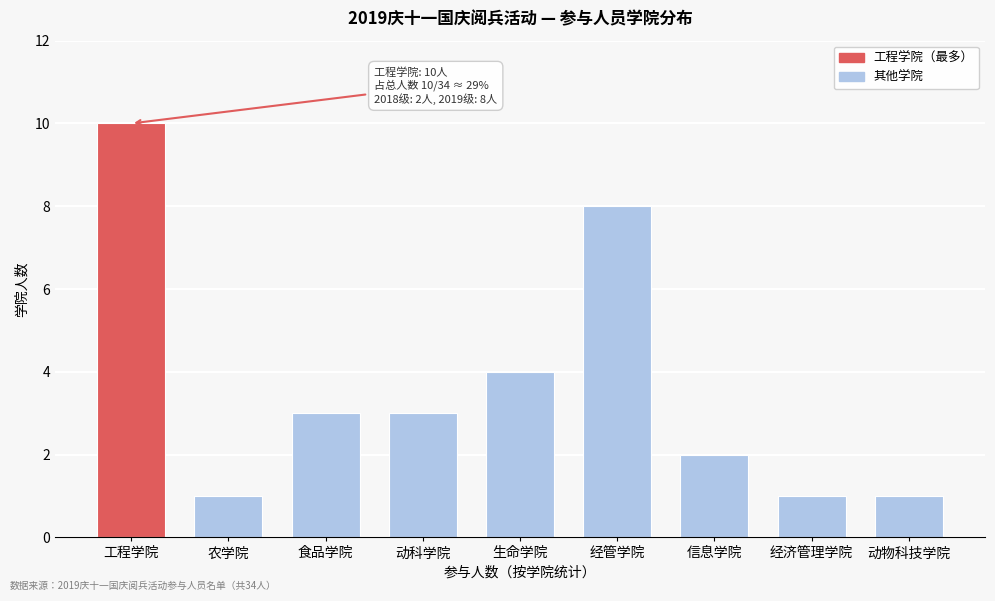

Reading right to left, transcribe all the data shown in this chart.

动物科技学院=1	经济管理学院=1	信息学院=2	经管学院=8	生命学院=4	动科学院=3	食品学院=3	农学院=1	工程学院=10